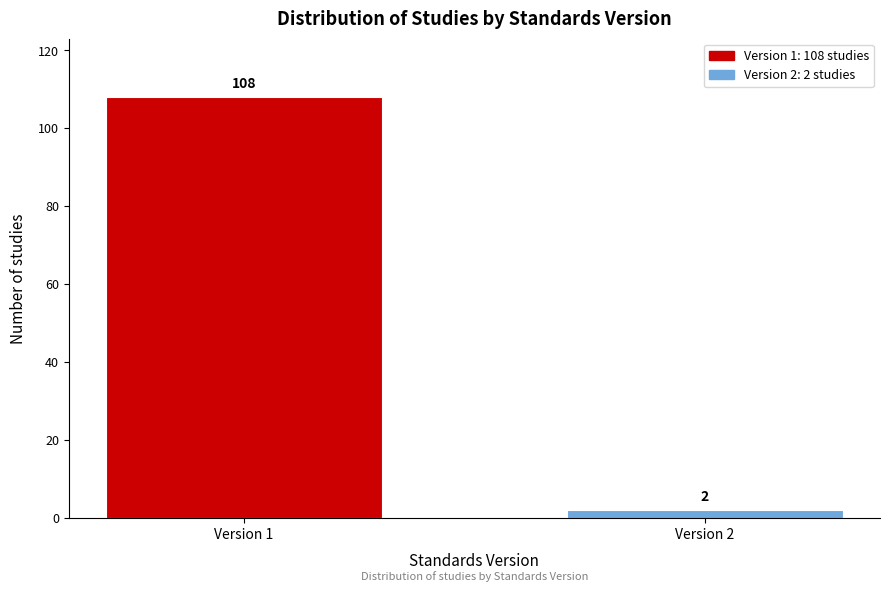

Reading right to left, list all the values displayed in this chart.

Version 2=2	Version 1=108